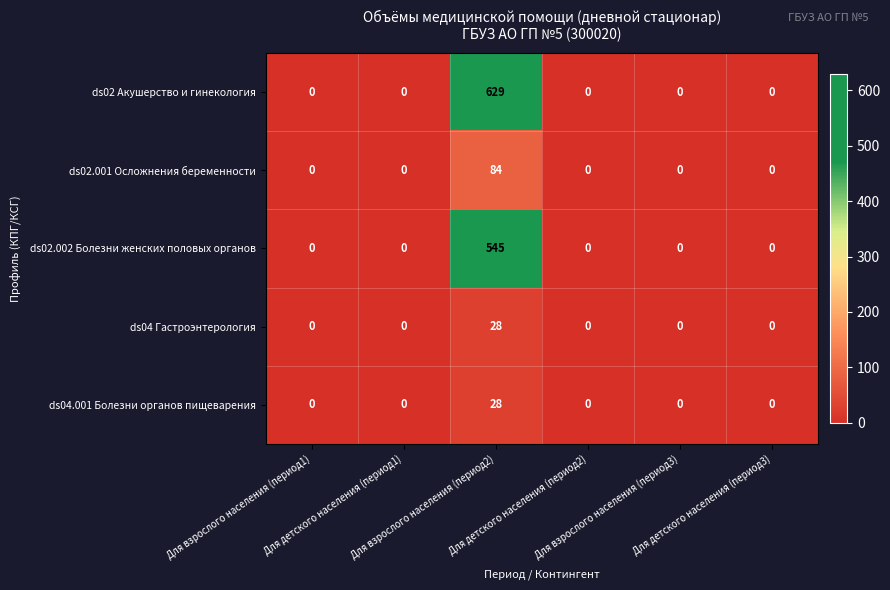

Which series has the widest spread of values?

ds02 Акушерство и гинекология